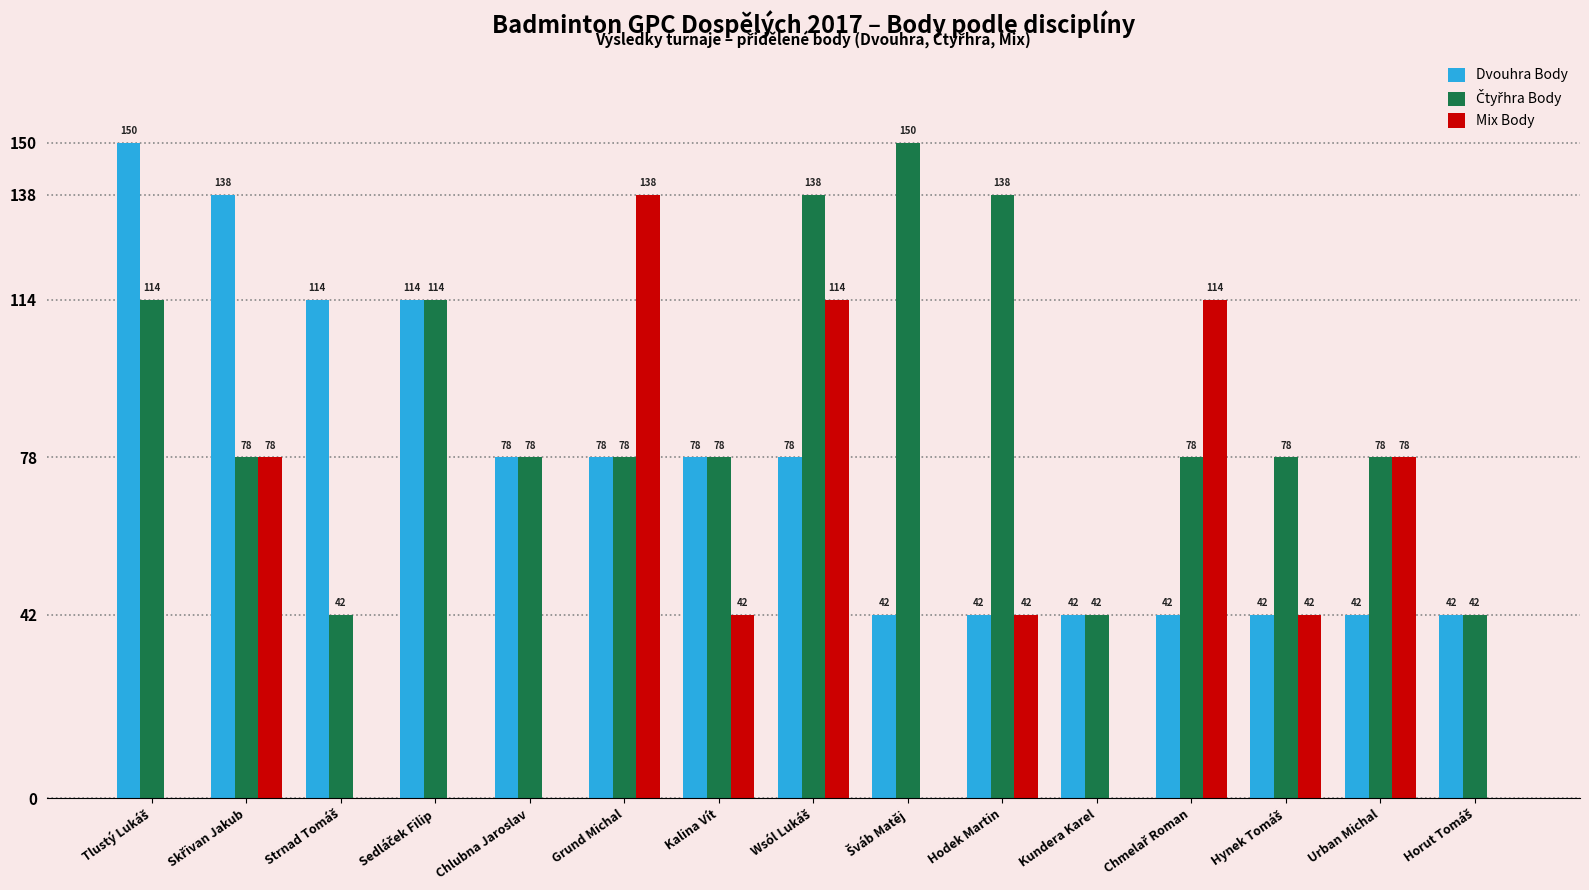

What is the greatest value displayed?

150